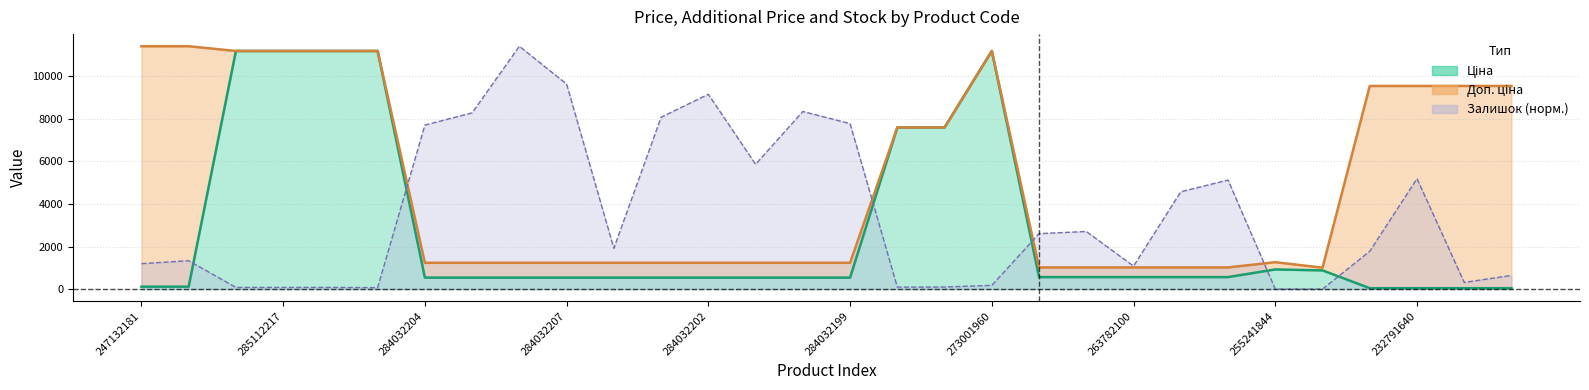

Reading left to right, extract all data points from this chart.

Ціна: 247132181=114.1	247132180=114.1	285112220=11188.2	285112217=11188.2	285111961=11188.2	285111912=11188.2	284032204=539.0	284032203=539.0	284032208=539.0	284032207=539.0	284032206=539.0	284032205=539.0	284032202=539.0	284032201=539.0	284032200=539.0	284032199=539.0	247052181=7596.5	247052180=7596.5	273001960=11188.2	263782102=564.0	263782101=564.0	263782100=564.0	263782096=564.0	263782062=564.0	255241844=923.4	247501858=878.4	232791641=42.4	232791640=42.4	232791639=42.4	232791638=42.4
Доп. ціна: 247132181=11410.0	247132180=11410.0	285112220=11188.2	285112217=11188.2	285111961=11188.2	285111912=11188.2	284032204=1235.4	284032203=1235.4	284032208=1235.4	284032207=1235.4	284032206=1235.4	284032205=1235.4	284032202=1235.4	284032201=1235.4	284032200=1235.4	284032199=1235.4	247052181=7596.5	247052180=7596.5	273001960=11188.2	263782102=1017.8	263782101=1017.8	263782100=1017.8	263782096=1017.8	263782062=1017.8	255241844=1263.2	247501858=1006.6	232791641=9544.0	232791640=9544.0	232791639=9544.0	232791638=9544.0
Залишок: 247132181=1194.8	247132180=1332.6	285112220=78.1	285112217=78.1	285111961=78.1	285111912=68.9	284032204=7706.2	284032203=8280.6	284032208=11410.0	284032207=9631.6	284032206=1916.2	284032205=8073.9	284032202=9153.7	284032201=5863.5	284032200=8345.0	284032199=7775.2	247052181=91.9	247052180=96.5	273001960=174.6	263782102=2605.5	263782101=2706.6	263782100=1079.9	263782096=4572.3	263782062=5123.7	255241844=0.0	247501858=0.0	232791641=1778.4	232791640=5188.0	232791639=312.5	232791638=643.3